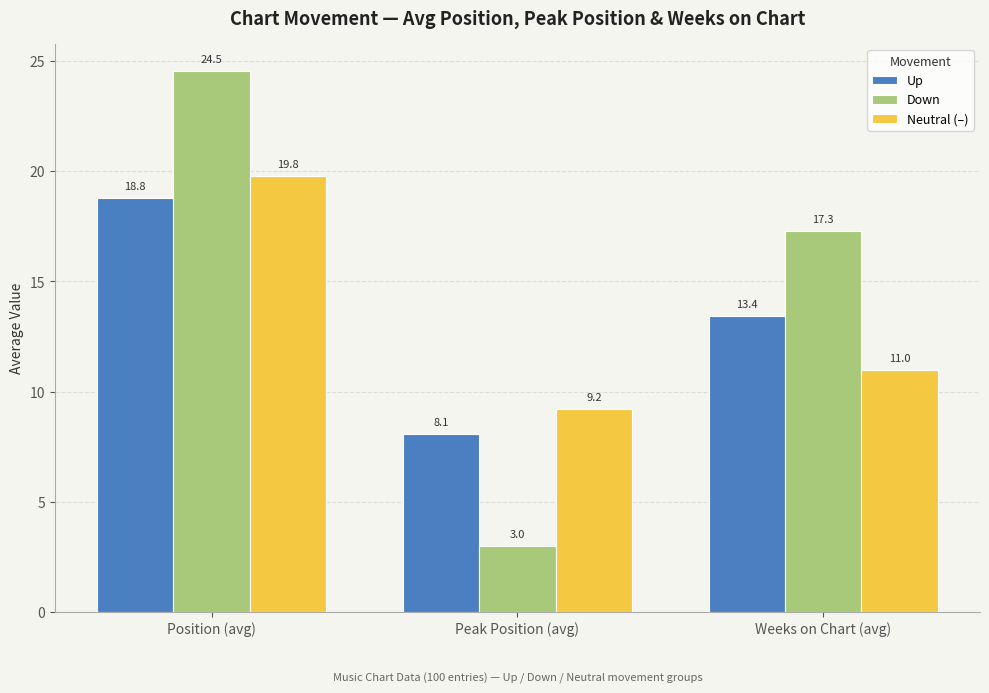

What is the label of the 3rd bar from the right?

Position (avg)